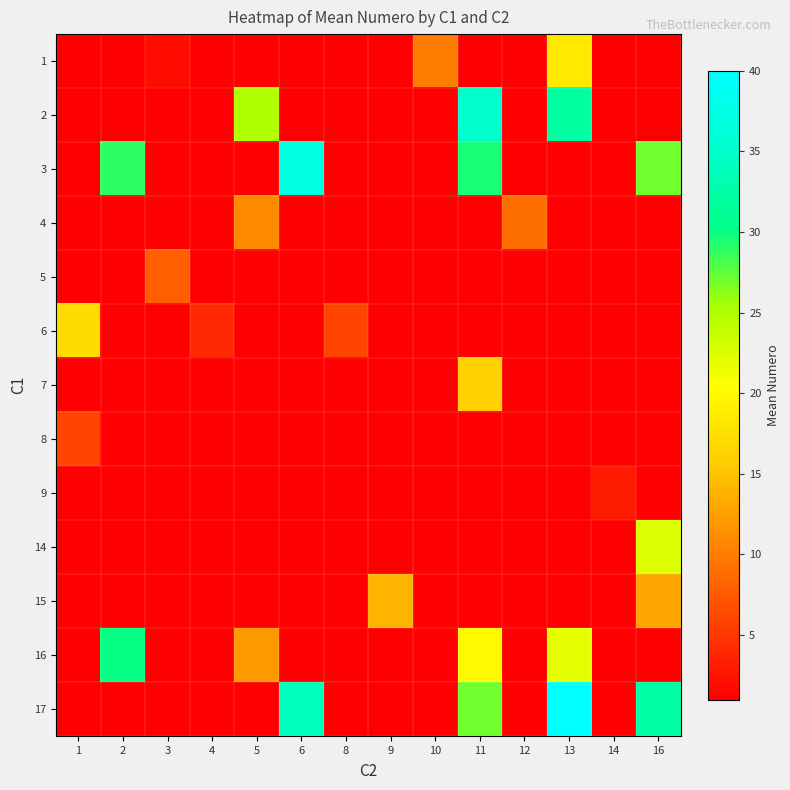

At 10, list the series in order from largest to smallest.

1, 2, 3, 4, 5, 6, 7, 8, 9, 14, 15, 16, 17